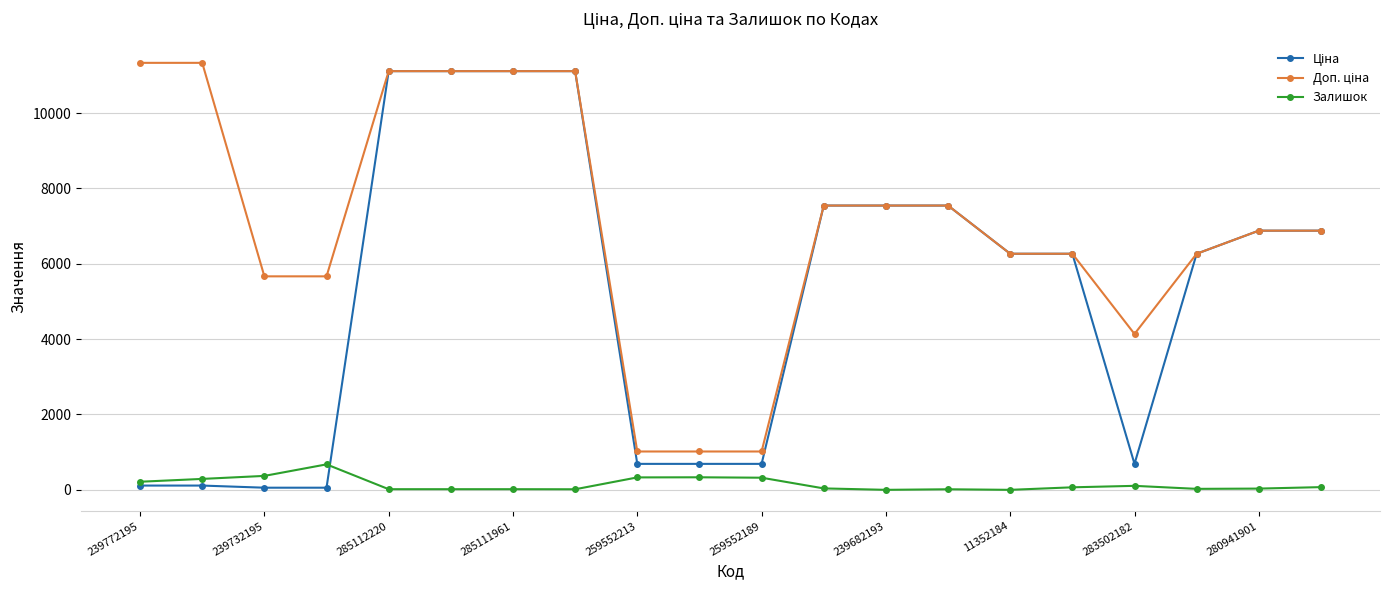

How many series are shown in this chart?

3